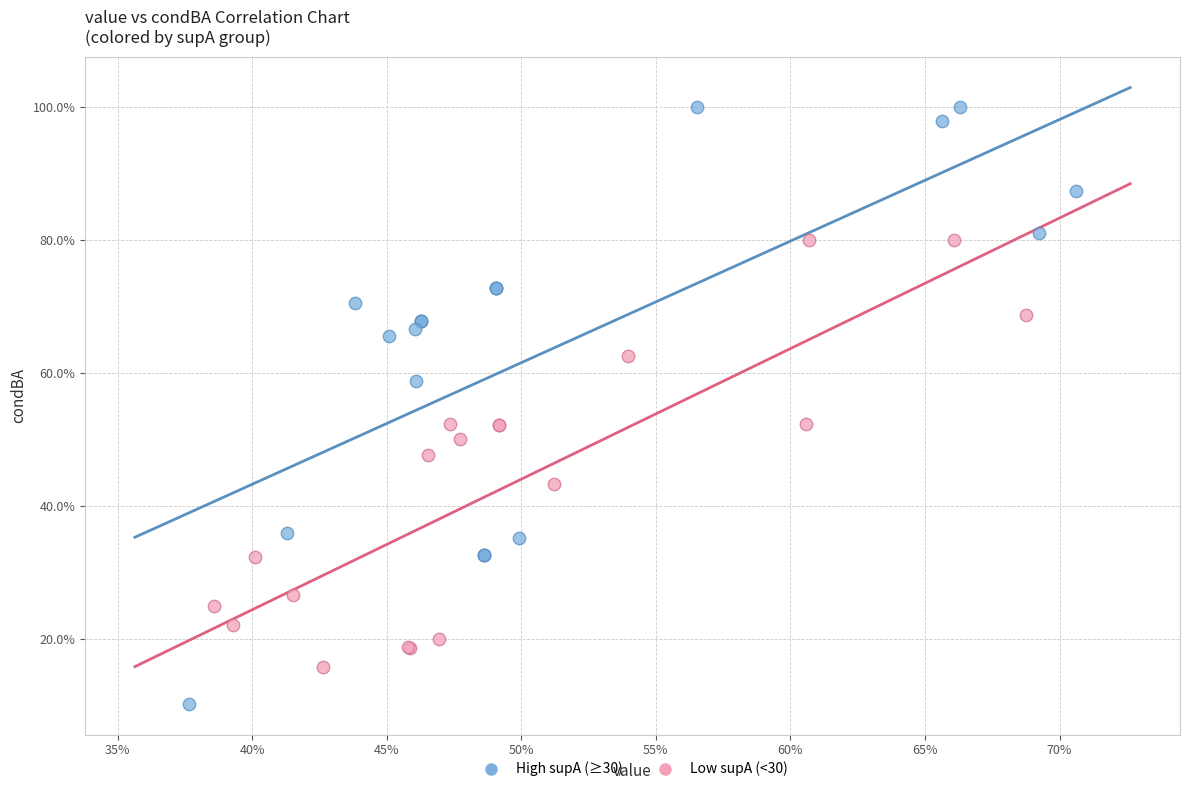

Which series reaches the minimum Y coordinate?

High supA (≥30)